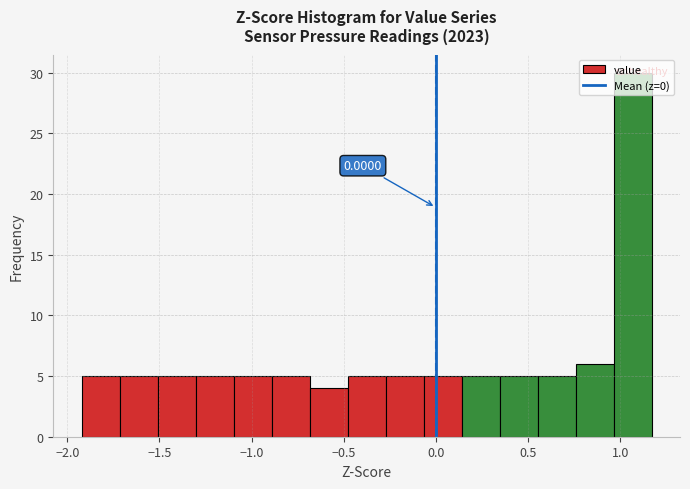

Which range on the x-axis has the tallest bar?

0.95 to 1.15